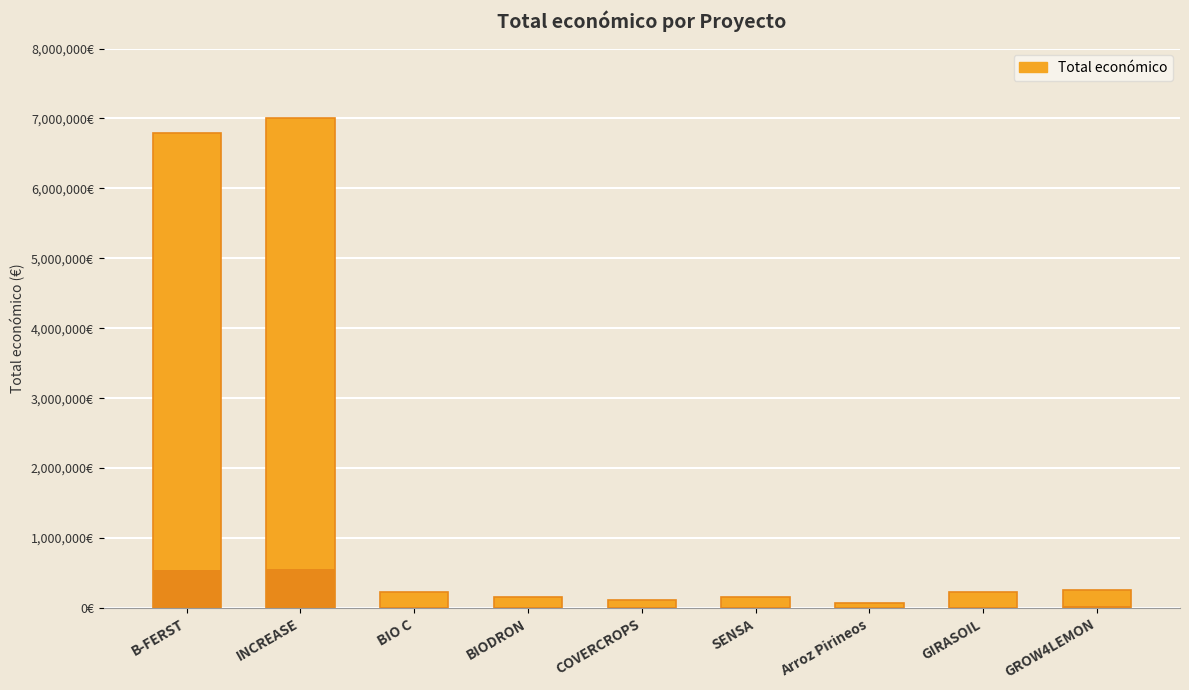

Reading left to right, transcribe all the data shown in this chart.

B-FERST=6787075	INCREASE=6999999	BIO C=224878	BIODRON=150000	COVERCROPS=120000	SENSA=150000	Arroz Pirineos=70000	GIRASOIL=228922	GROW4LEMON=259249